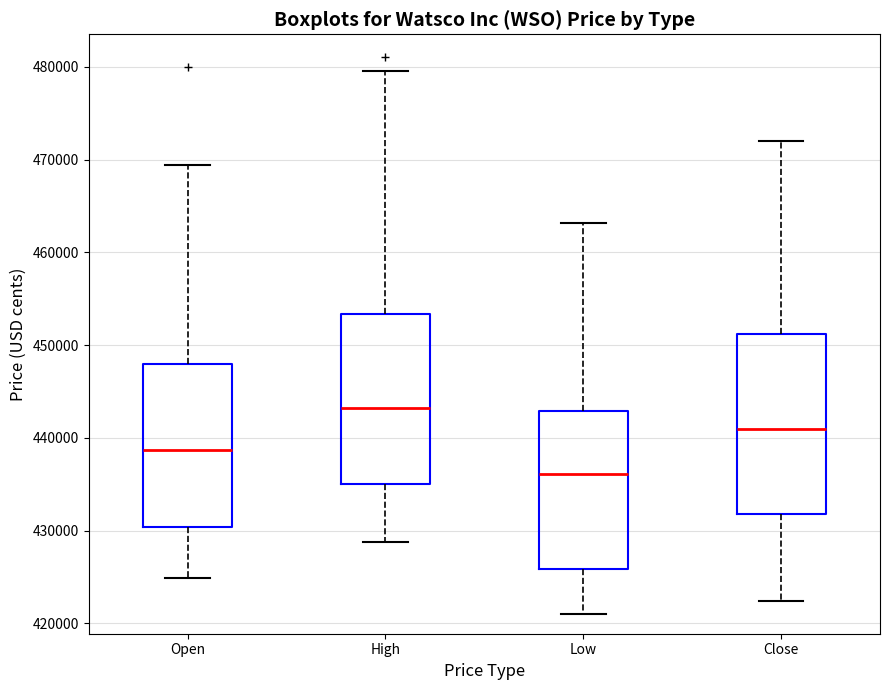

Which box is the tallest, from its lower edge to its upper edge?

Close